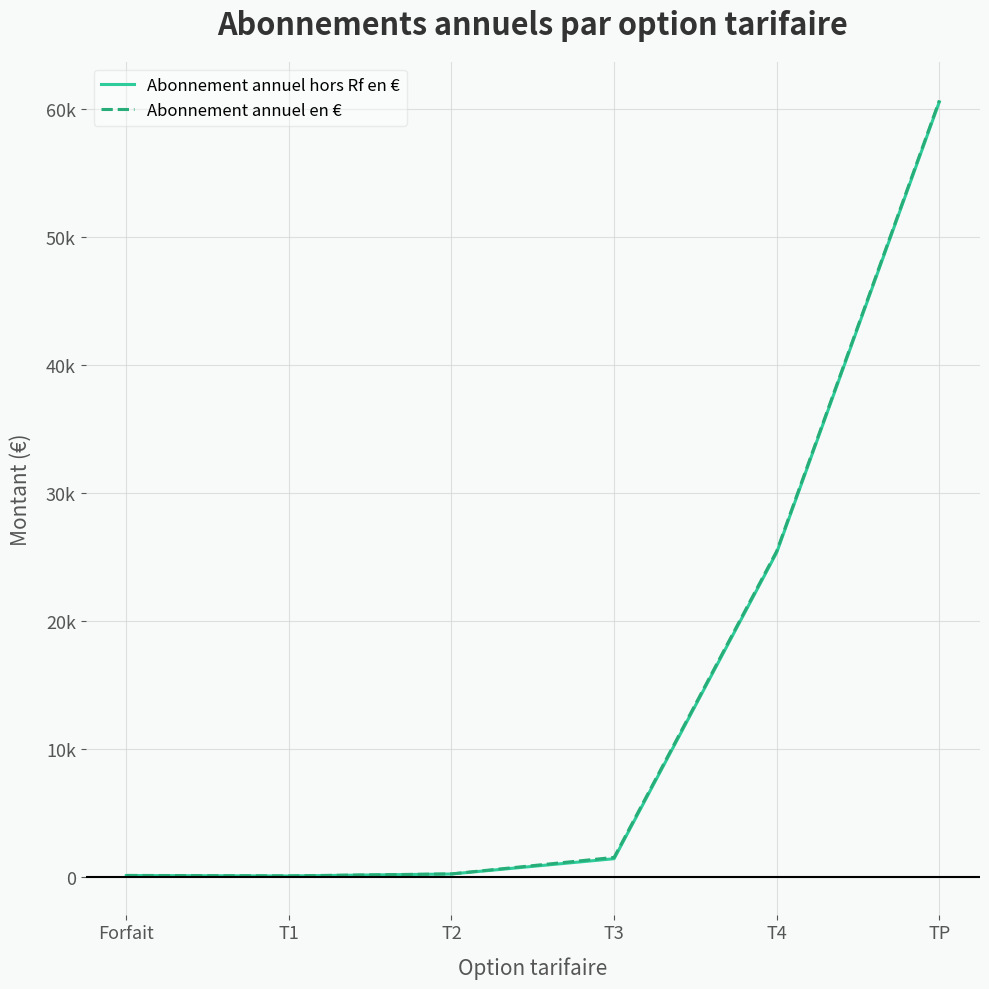

Does the chart display data point markers on the line(s)?

No